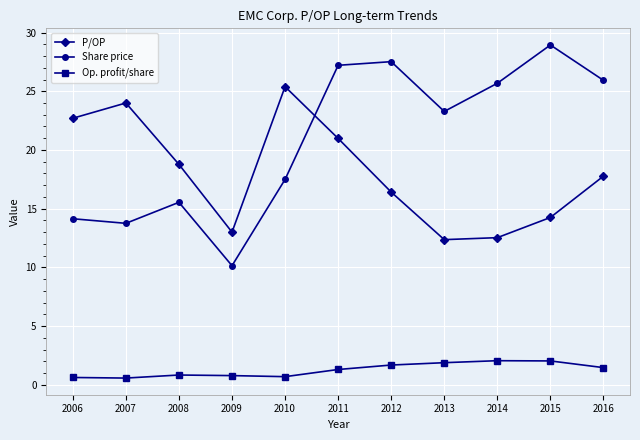

What is the greatest value displayed?

28.9